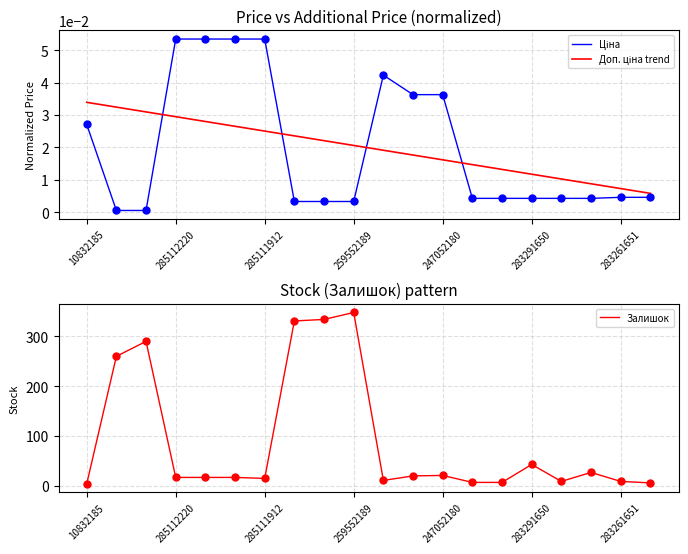

At how many categories does at least one series exceed 171?

5